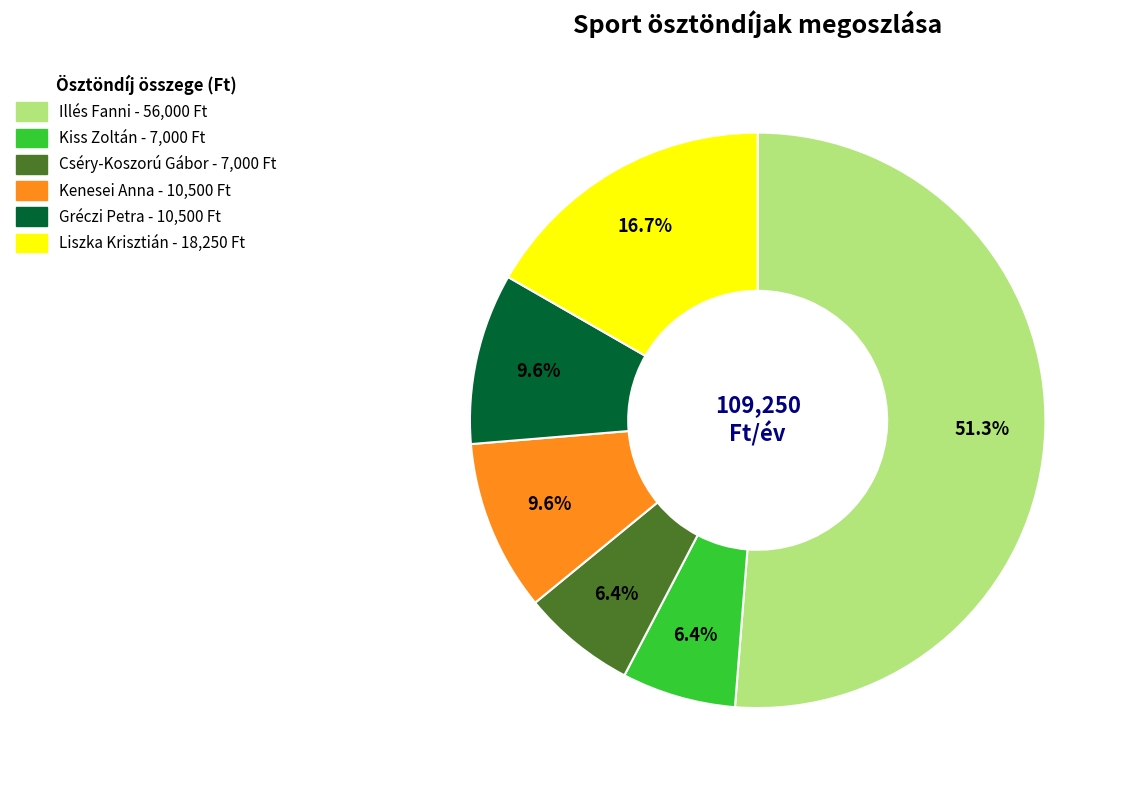

Is Liszka Krisztián the majority of the pie?

No